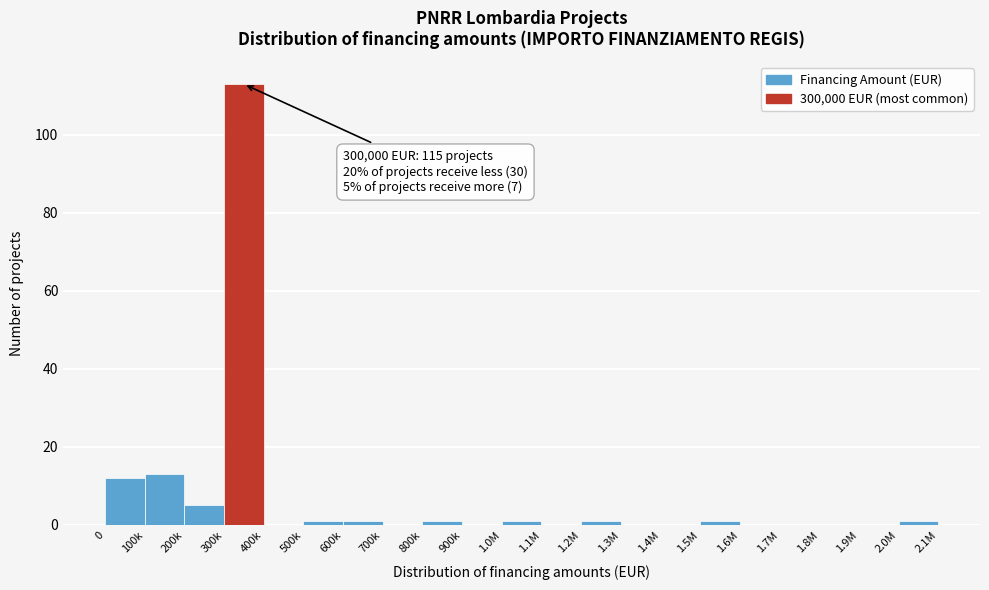

Reading left to right, what are all the values shown in this chart?

0=12	100k=13	200k=5	300k=113	400k=0	500k=1	600k=1	700k=0	800k=1	900k=0	1.0M=1	1.1M=0	1.2M=1	1.3M=0	1.4M=0	1.5M=1	1.6M=0	1.7M=0	1.8M=0	1.9M=0	2.0M=1